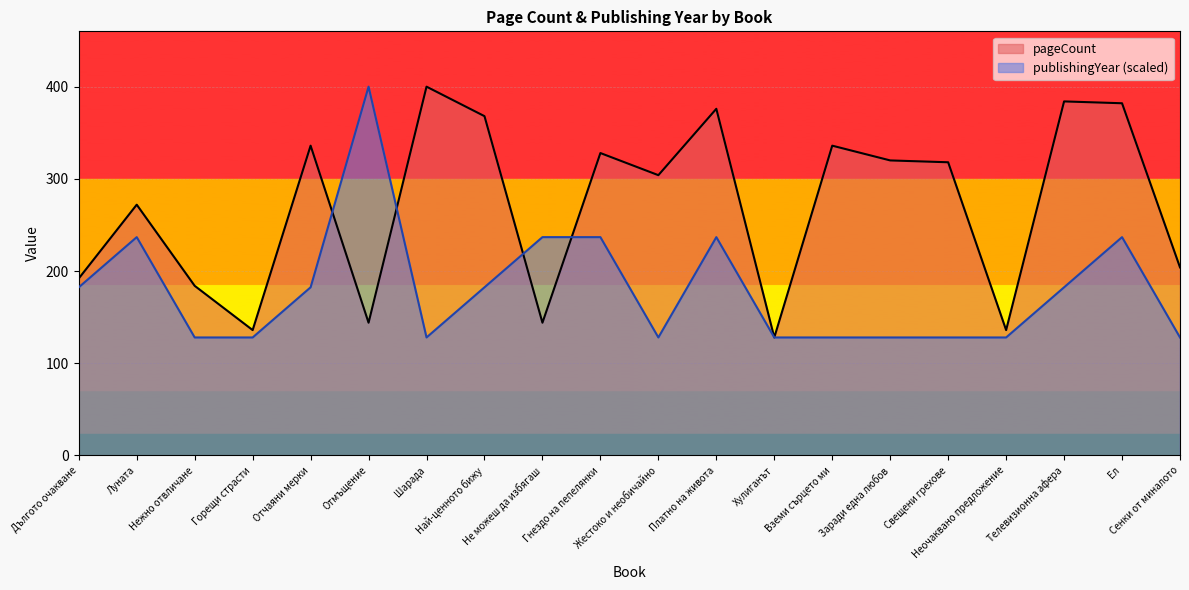

What position from the left is Горещи страсти?

4